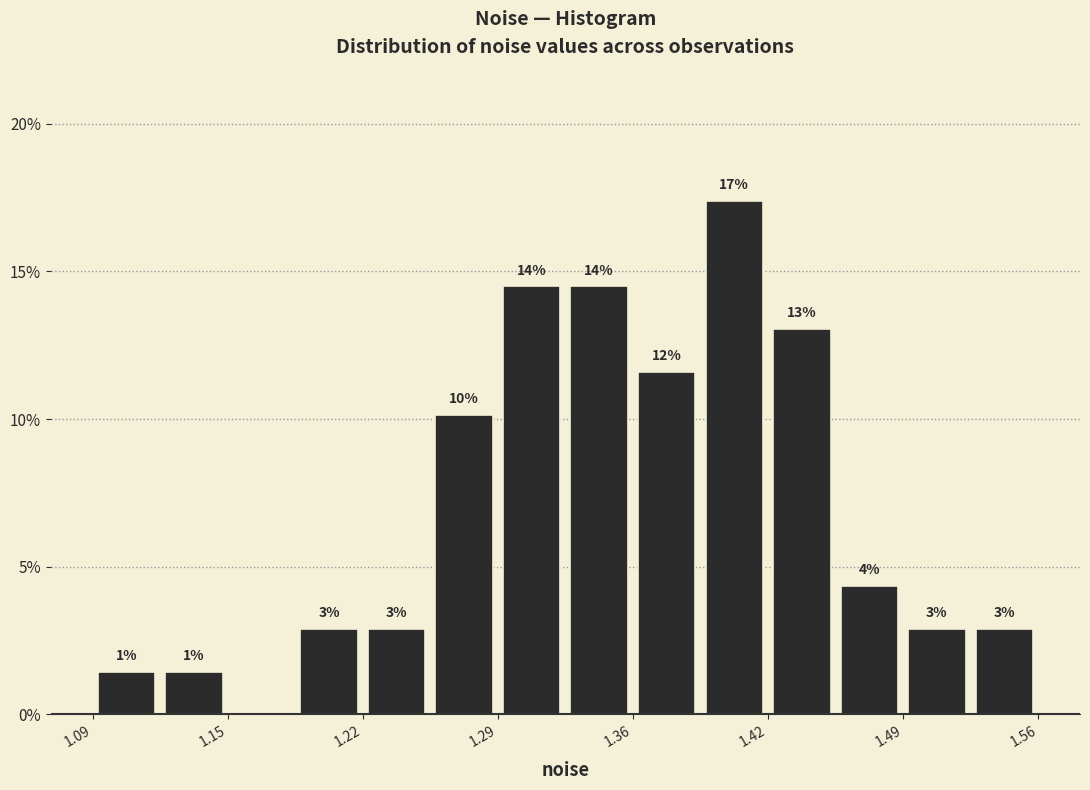

Around what value on the x-axis is the tallest bar? Give the approximate position of its centre, as read against the axis.

1.41